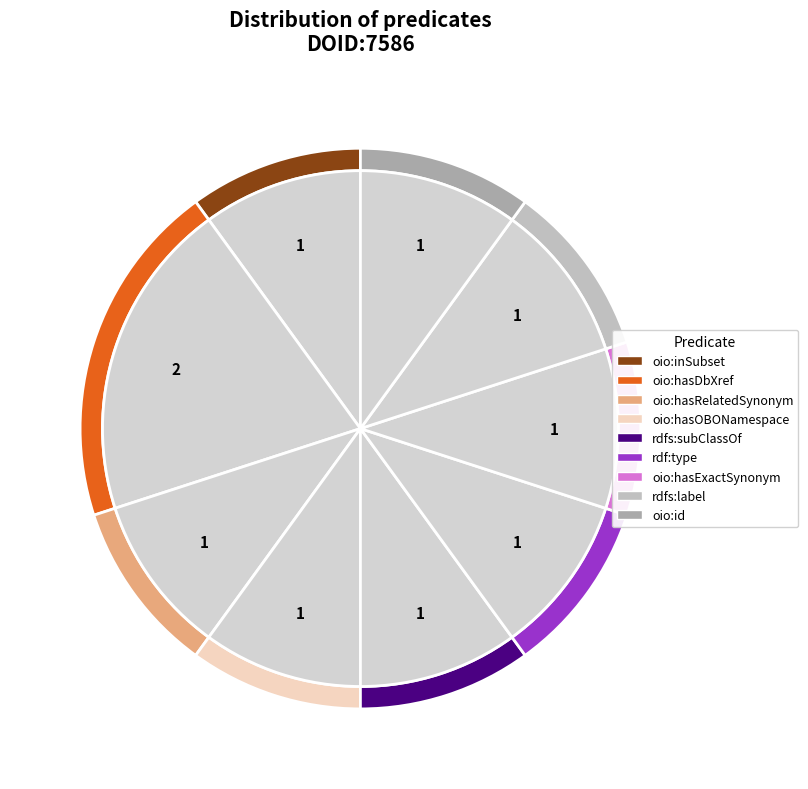

Does oio:hasRelatedSynonym account for over 50% of the chart?

No